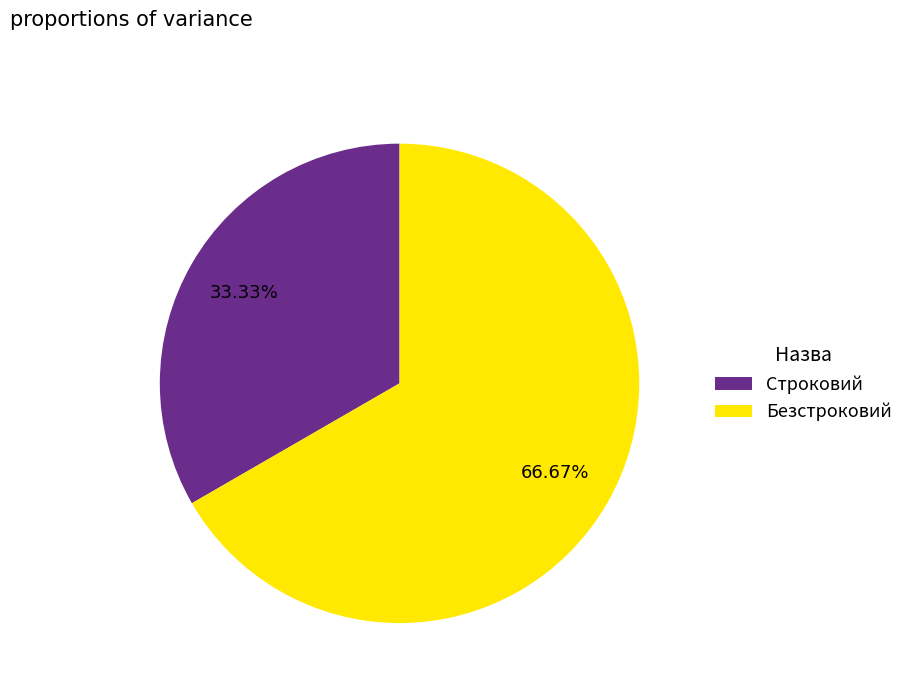

To the nearest percent, what is the difference between the Безстроковий and Строковий slice percentages?

33%